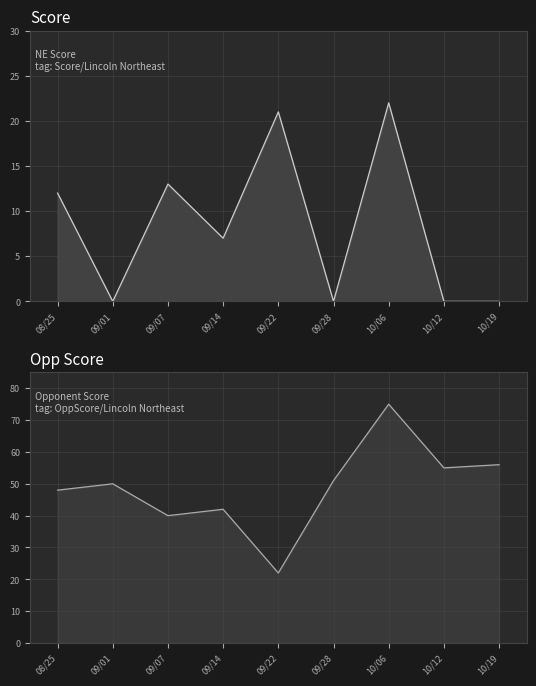

At how many categories does at least one series exceed 53?

3